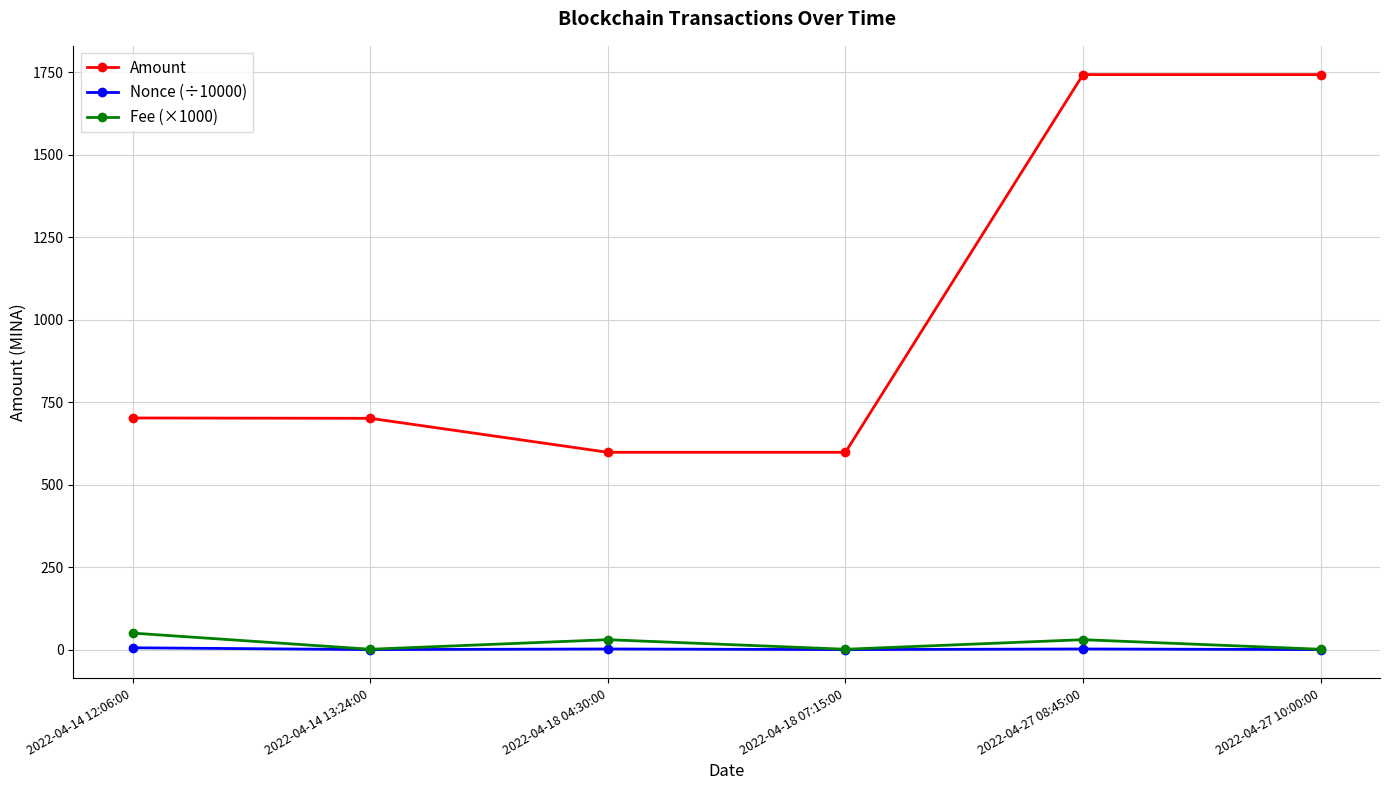

What is the spread (max minus min) of values at 2022-04-14 12:06:00?

696.5